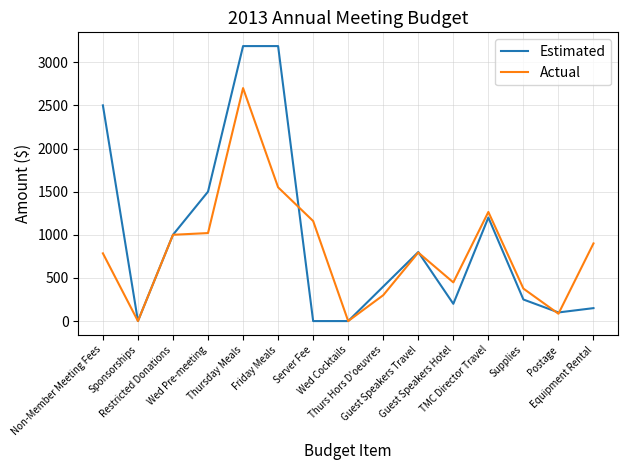

Where is Actual nearest to the value 1350?

TMC Director Travel